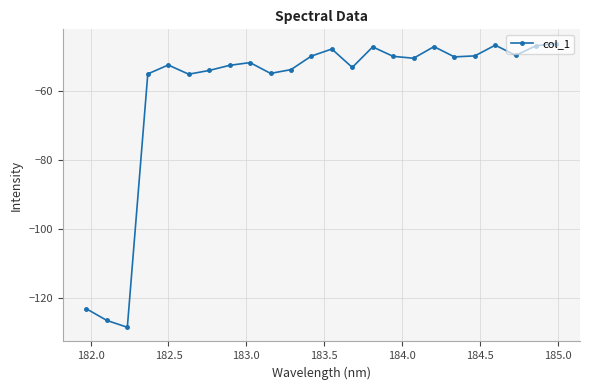

What is the difference between the maximum and minimum values?

82.5